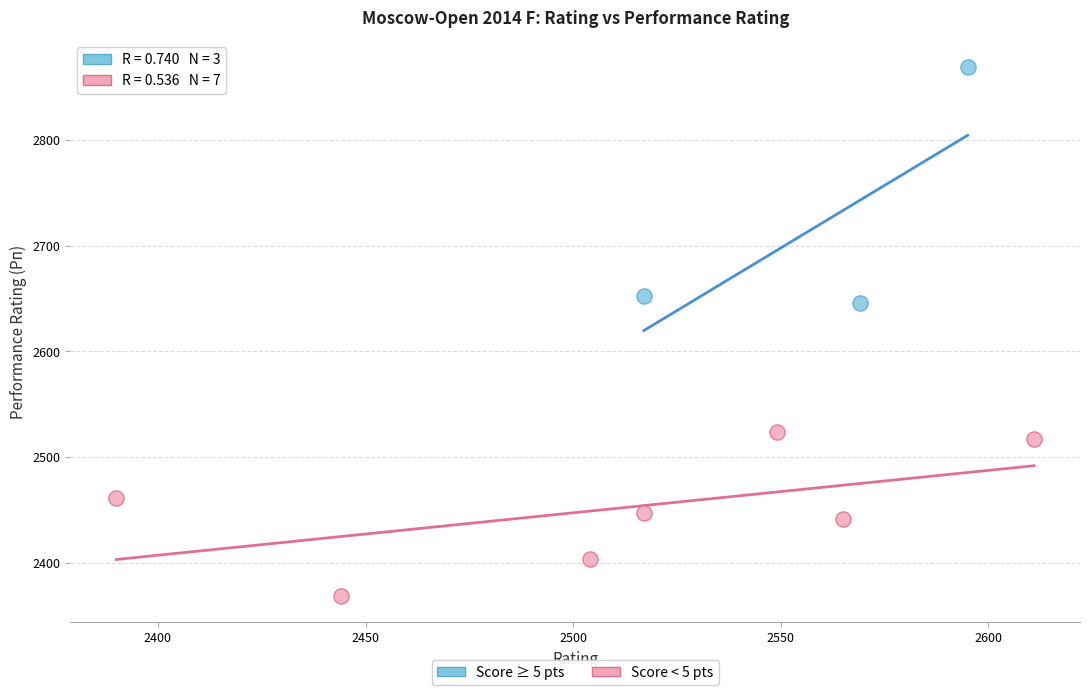

Which series has the largest Y range (max minus min)?

Score ≥ 5 pts